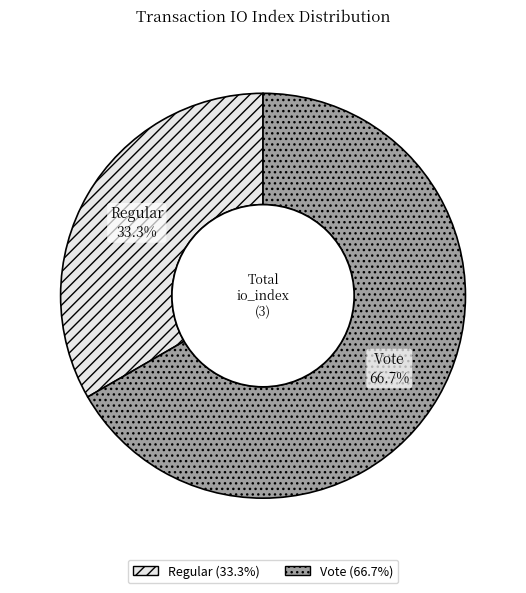

What is the largest slice in the pie chart?

Vote